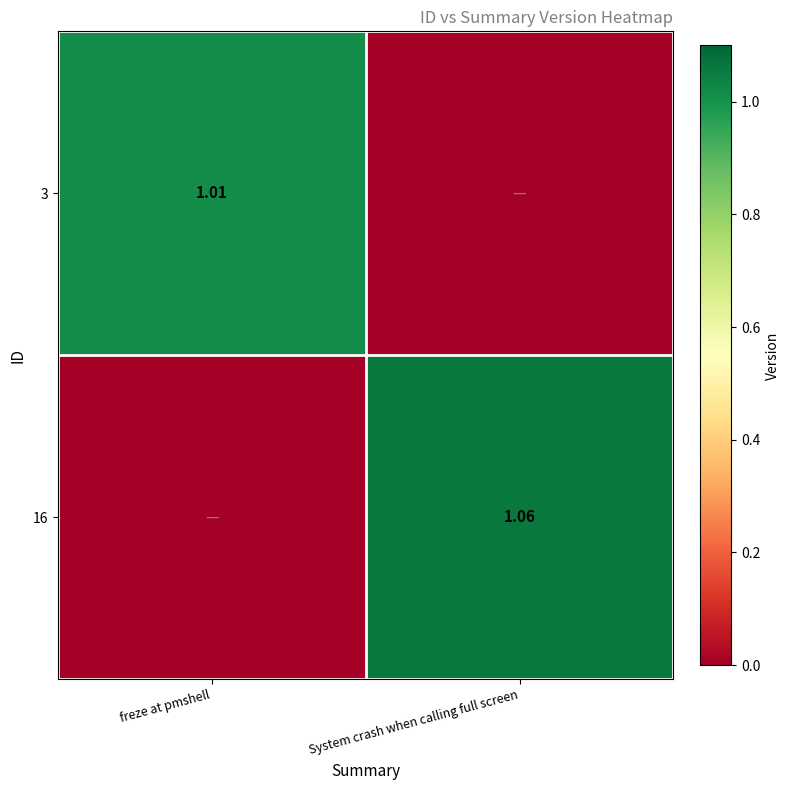

Is the value of 3 at freze at pmshell greater than the value of 16 at System crash when calling full screen?

No